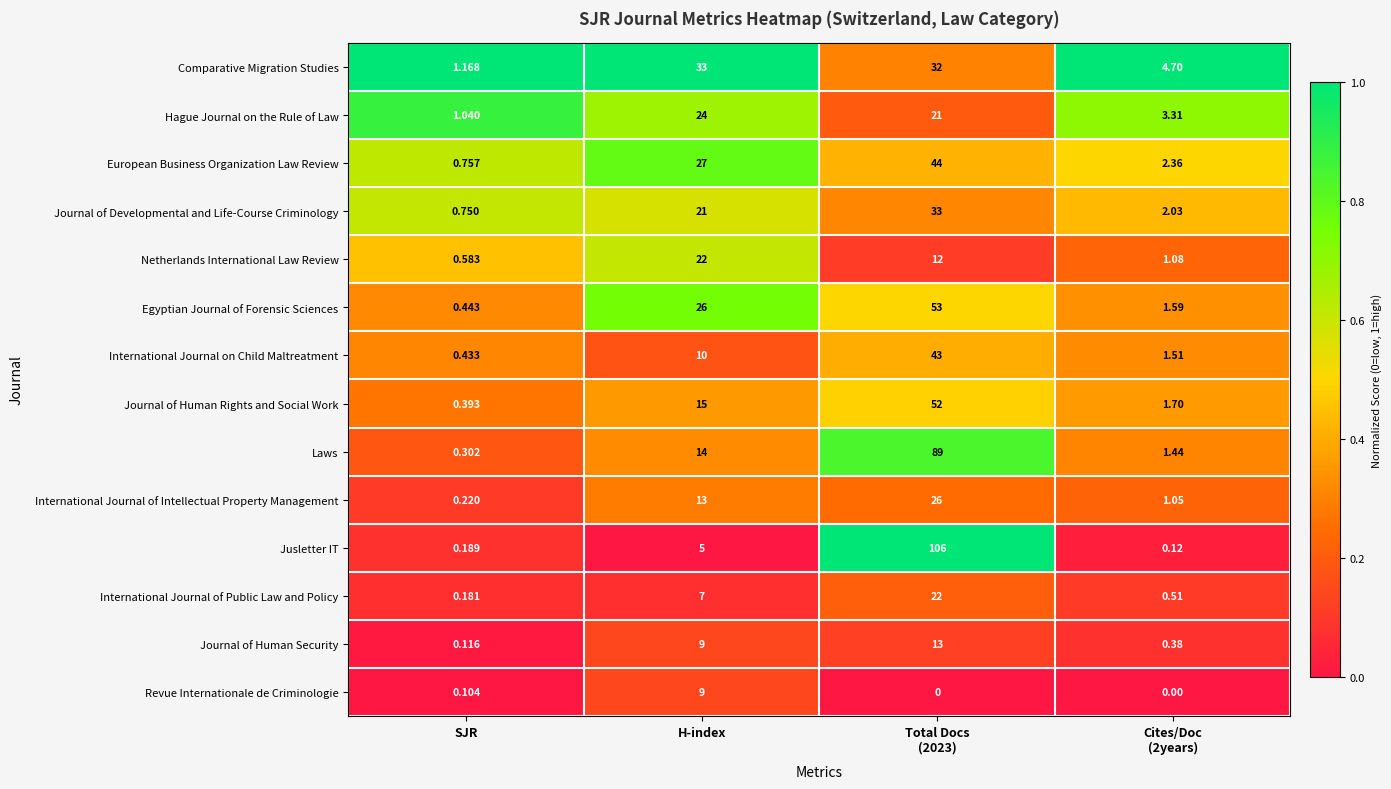

What is the difference between the highest and lowest values at Total Docs
(2023)?

106.0